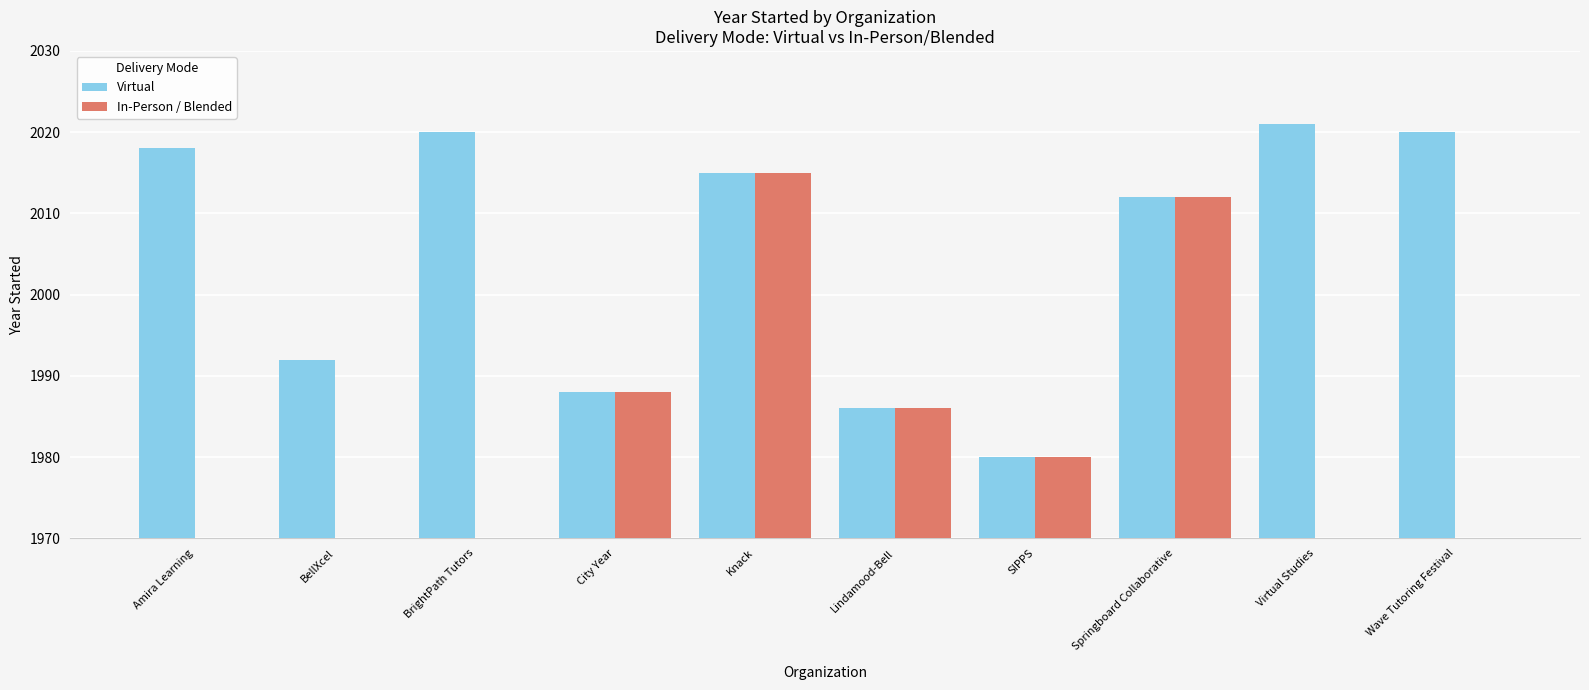

What is the value of the Virtual bar at the 8th from the left?

2012